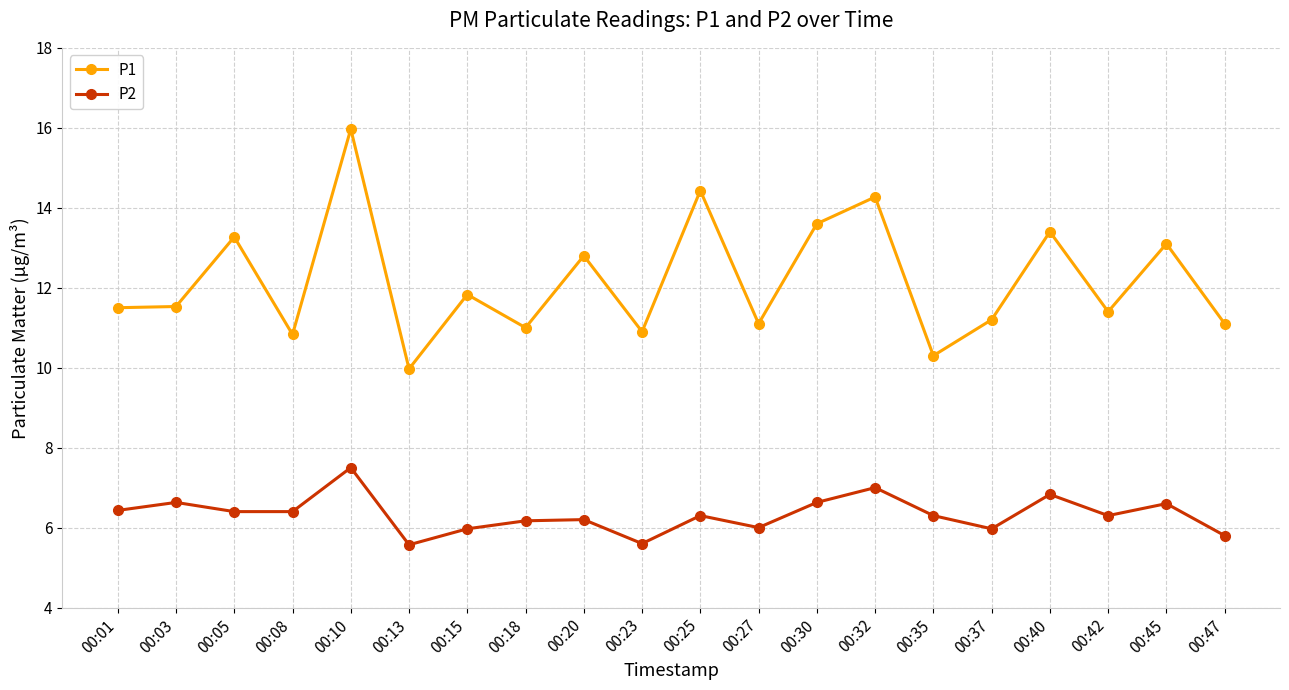

Which series has the largest range (max minus min)?

P1